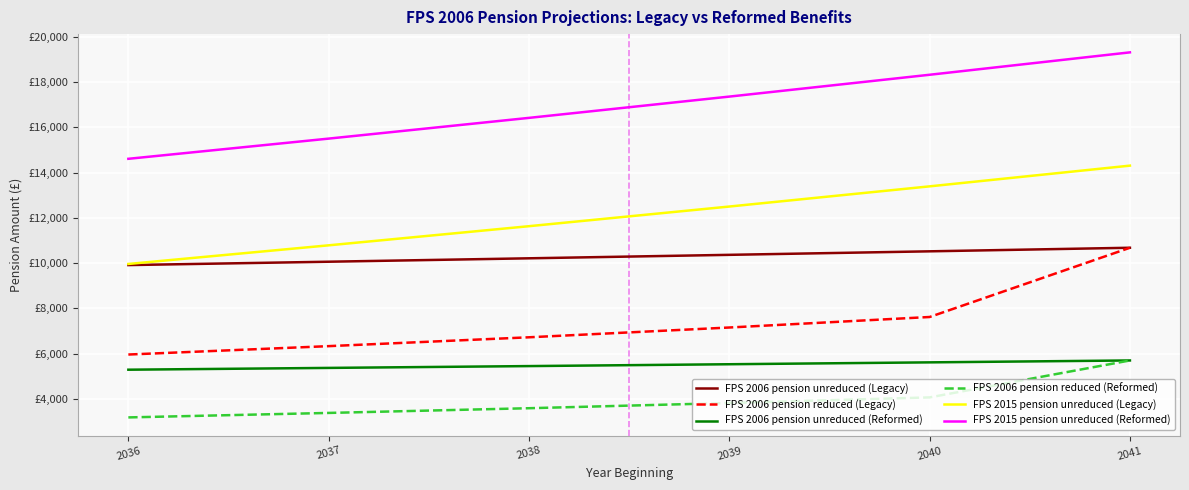

True or false: FPS 2006 pension reduced (Legacy) has more than 1 points higher than both neighbors.

False